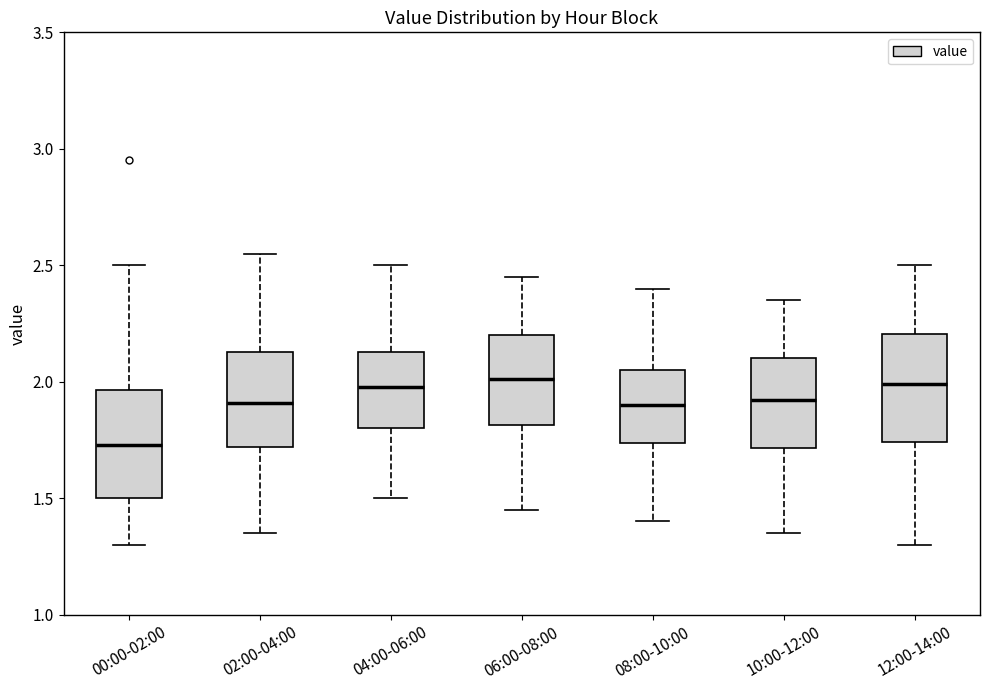

Reading left to right, transcribe this box plot: for each box, give where its median line is, the range the box spans, and where its two whiskers end, as read against the y-axis. The values are not printed on the chart, so give them approximately, as read against the axis.

00:00-02:00: median 1.75, box 1.50 to 1.95, whiskers 1.30 to 2.50
02:00-04:00: median 1.90, box 1.70 to 2.15, whiskers 1.35 to 2.55
04:00-06:00: median 2.00, box 1.80 to 2.15, whiskers 1.50 to 2.50
06:00-08:00: median 2.00, box 1.80 to 2.20, whiskers 1.45 to 2.45
08:00-10:00: median 1.90, box 1.75 to 2.05, whiskers 1.40 to 2.40
10:00-12:00: median 1.90, box 1.70 to 2.10, whiskers 1.35 to 2.35
12:00-14:00: median 2.00, box 1.75 to 2.20, whiskers 1.30 to 2.50